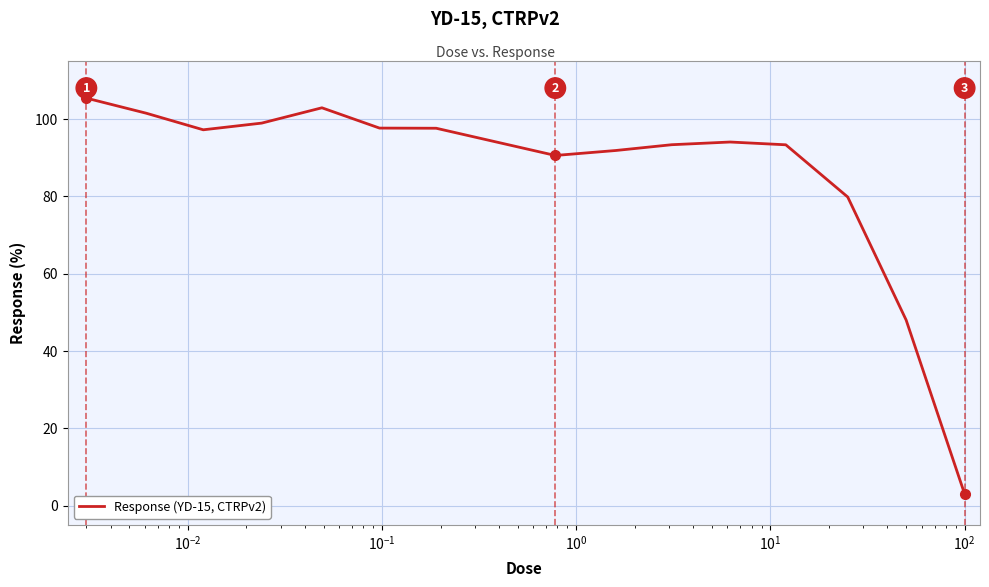

What is the smallest value displayed?

3.0